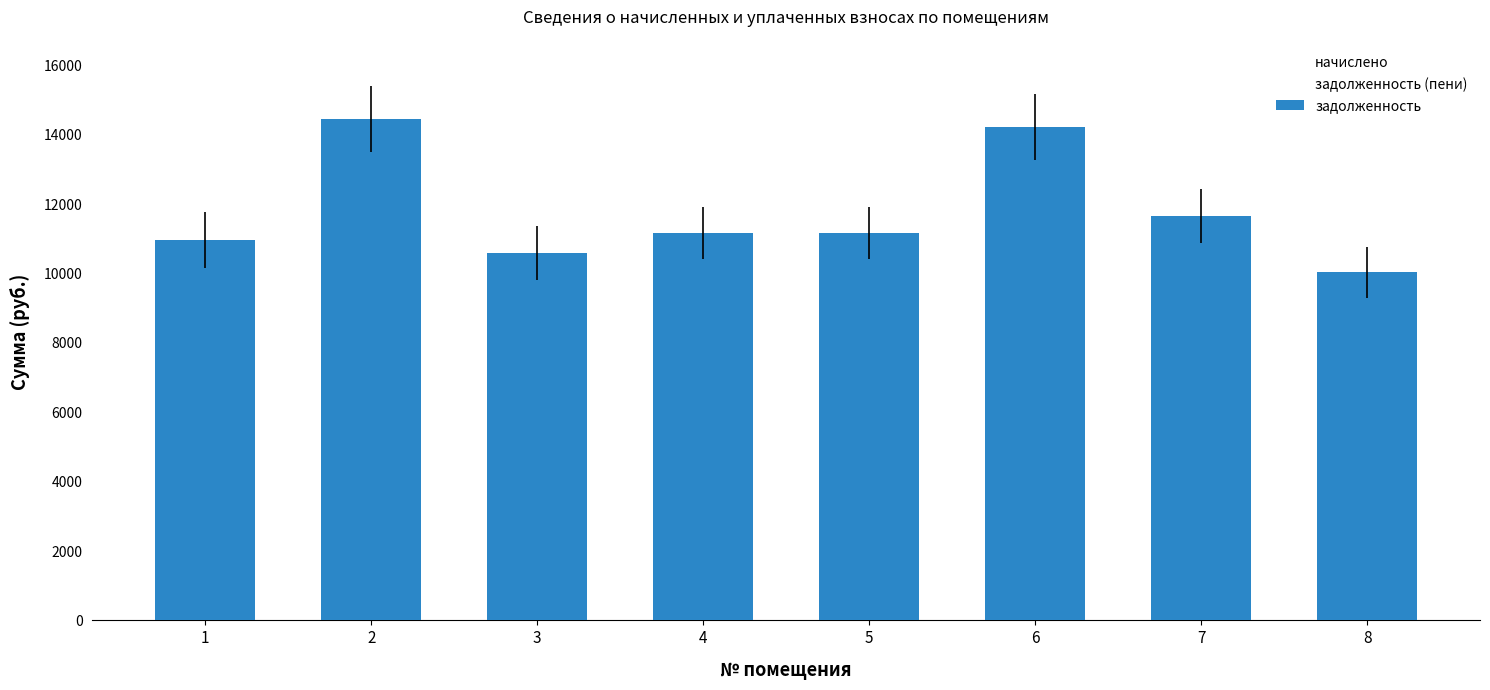

What is the maximum value shown in the chart?

14457.8